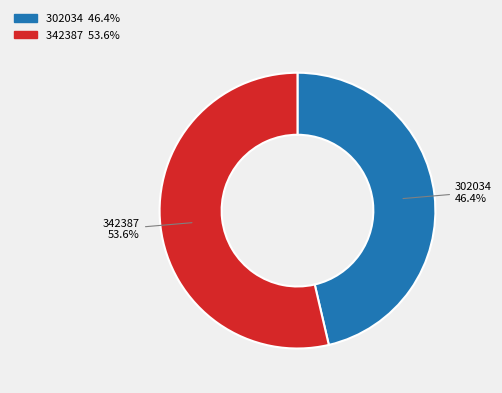

How many segments does this pie chart have?

2